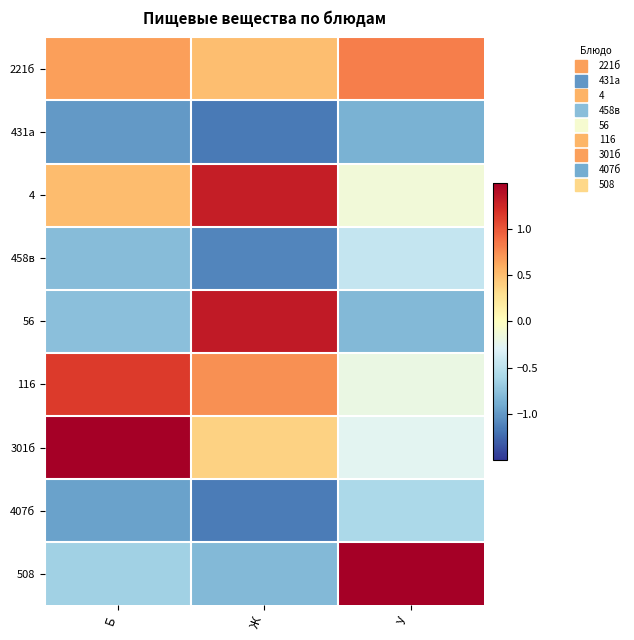

Reading left to right, extract all data points from this chart.

221б: Б=0.7	Ж=0.5	У=0.8
431а: Б=-1.0	Ж=-1.2	У=-0.9
4: Б=0.5	Ж=1.3	У=-0.1
458в: Б=-0.8	Ж=-1.1	У=-0.5
56: Б=-0.8	Ж=1.3	У=-0.8
116: Б=1.1	Ж=0.7	У=-0.2
301б: Б=1.9	Ж=0.4	У=-0.3
407б: Б=-1.0	Ж=-1.1	У=-0.6
508: Б=-0.6	Ж=-0.8	У=2.5